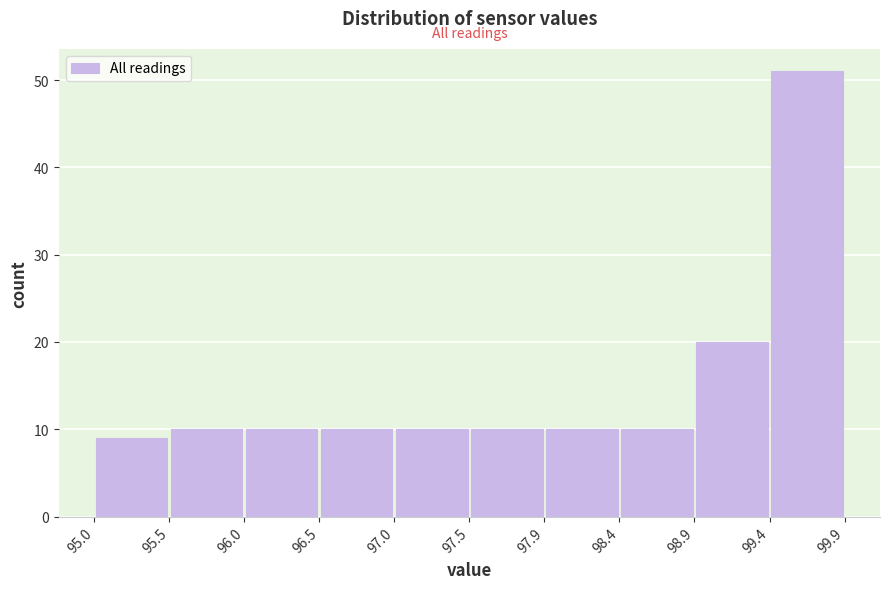

Reading left to right, list every bar in this chart as the range it spans on the x-axis followed by its height. The values are not printed on the chart, so give them approximately, as read against the axis.

95.0 to 95.5: 9
95.5 to 96.0: 10
96.0 to 96.5: 10
96.5 to 97.0: 10
97.0 to 97.5: 10
97.5 to 97.9: 10
97.9 to 98.4: 10
98.4 to 98.9: 10
98.9 to 99.4: 20
99.4 to 99.9: 51